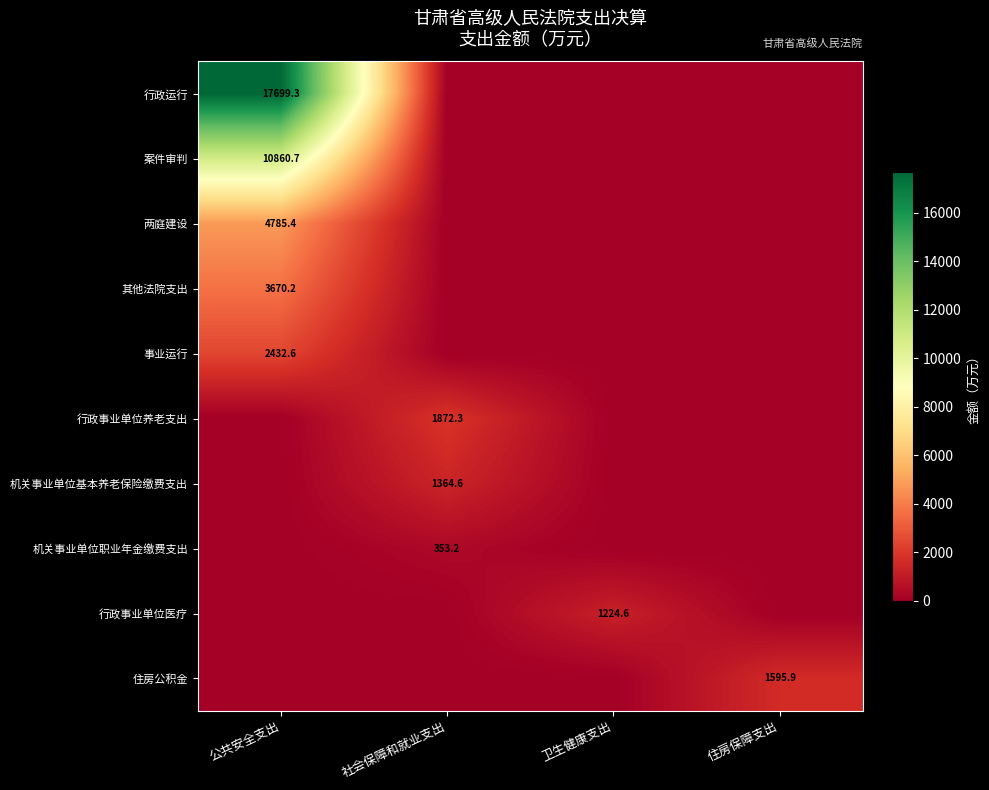

At 住房保障支出, list the series in order from largest to smallest.

住房公积金, 行政运行, 案件审判, 两庭建设, 其他法院支出, 事业运行, 行政事业单位养老支出, 机关事业单位基本养老保险缴费支出, 机关事业单位职业年金缴费支出, 行政事业单位医疗